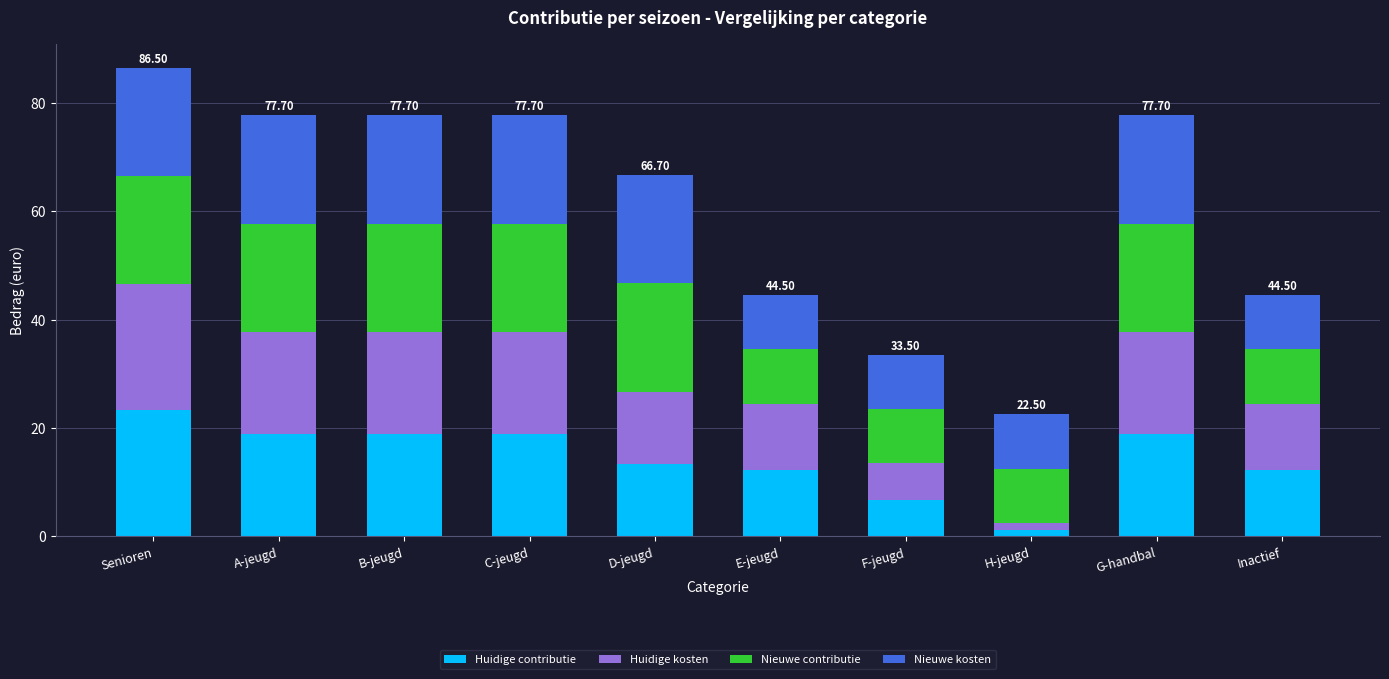

At which label does Huidige contributie reach its minimum?

H-jeugd